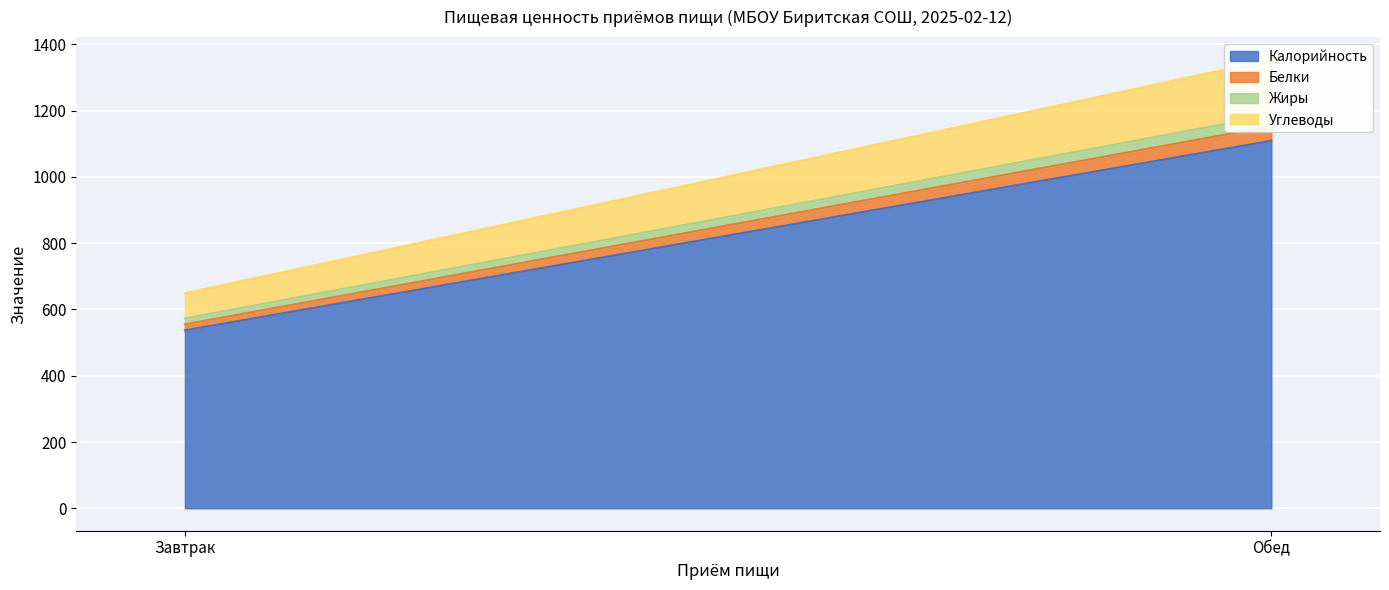

At which label is Белки closest to 31?

Завтрак